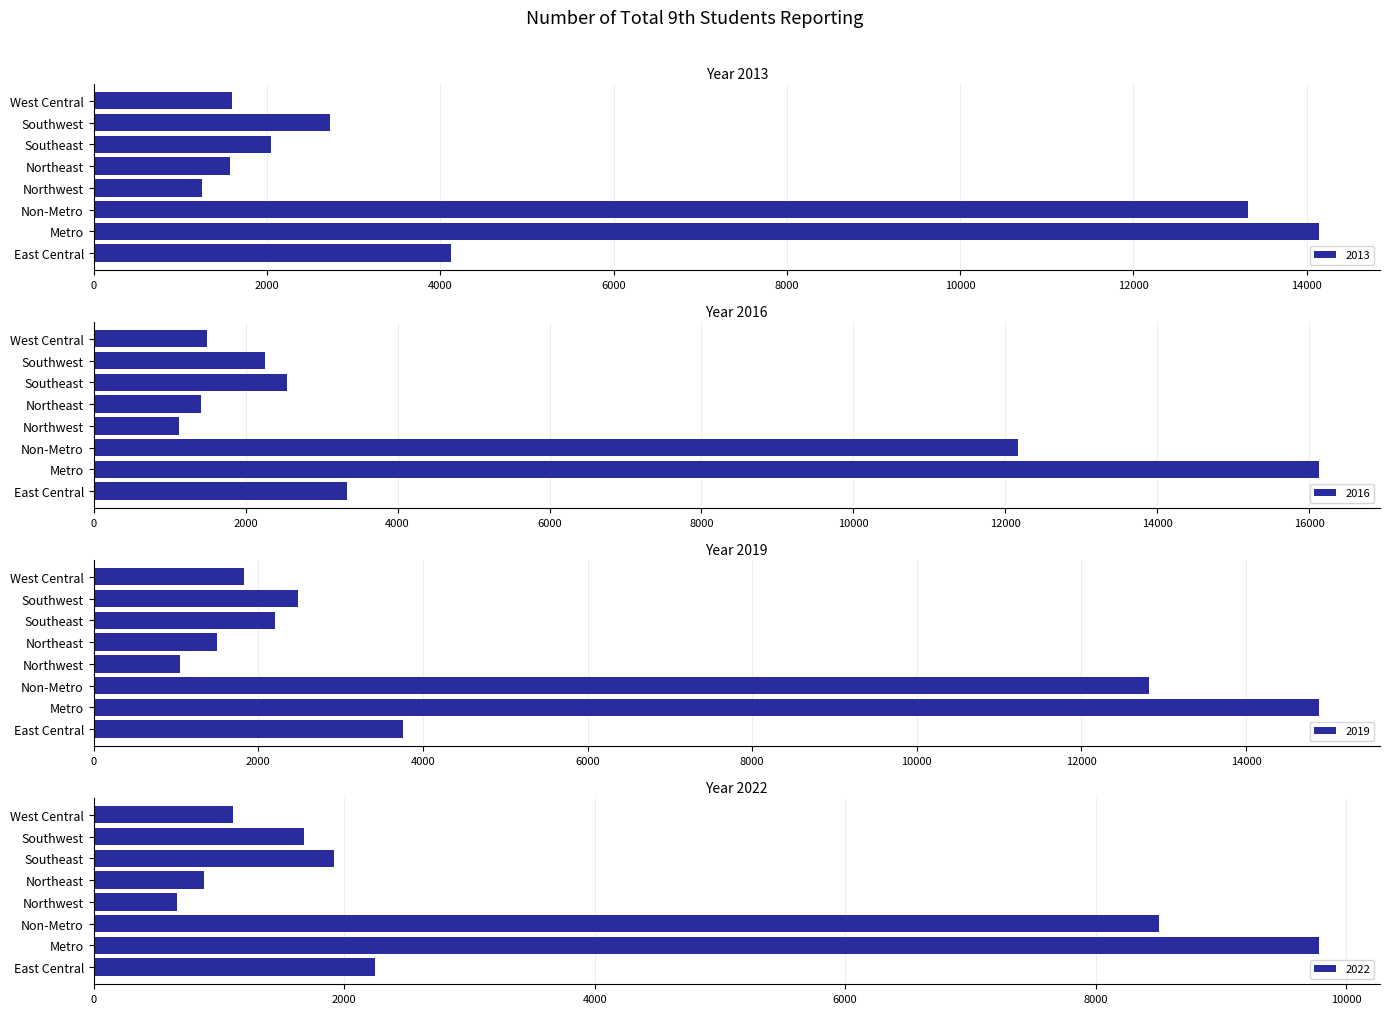

What is the label of the 3rd bar from the left?

Non-Metro